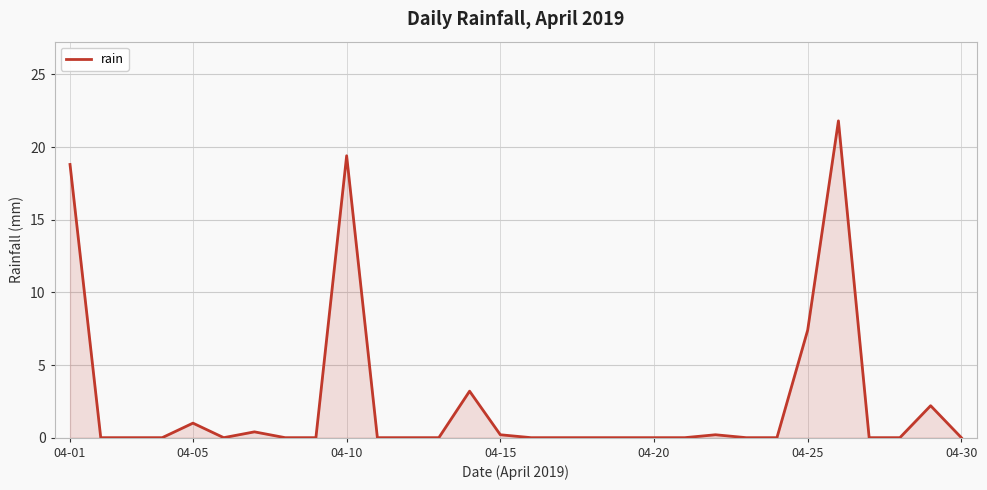

What is the difference between the maximum and minimum values?

21.8